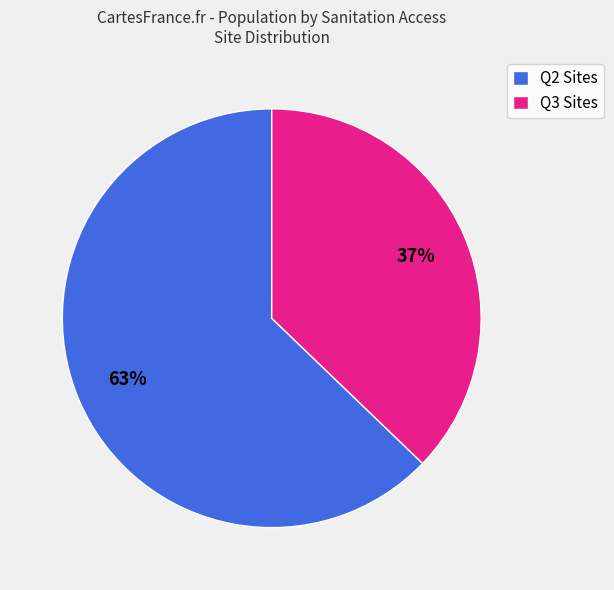

Between Q3 Sites and Q2 Sites, which is larger?

Q2 Sites